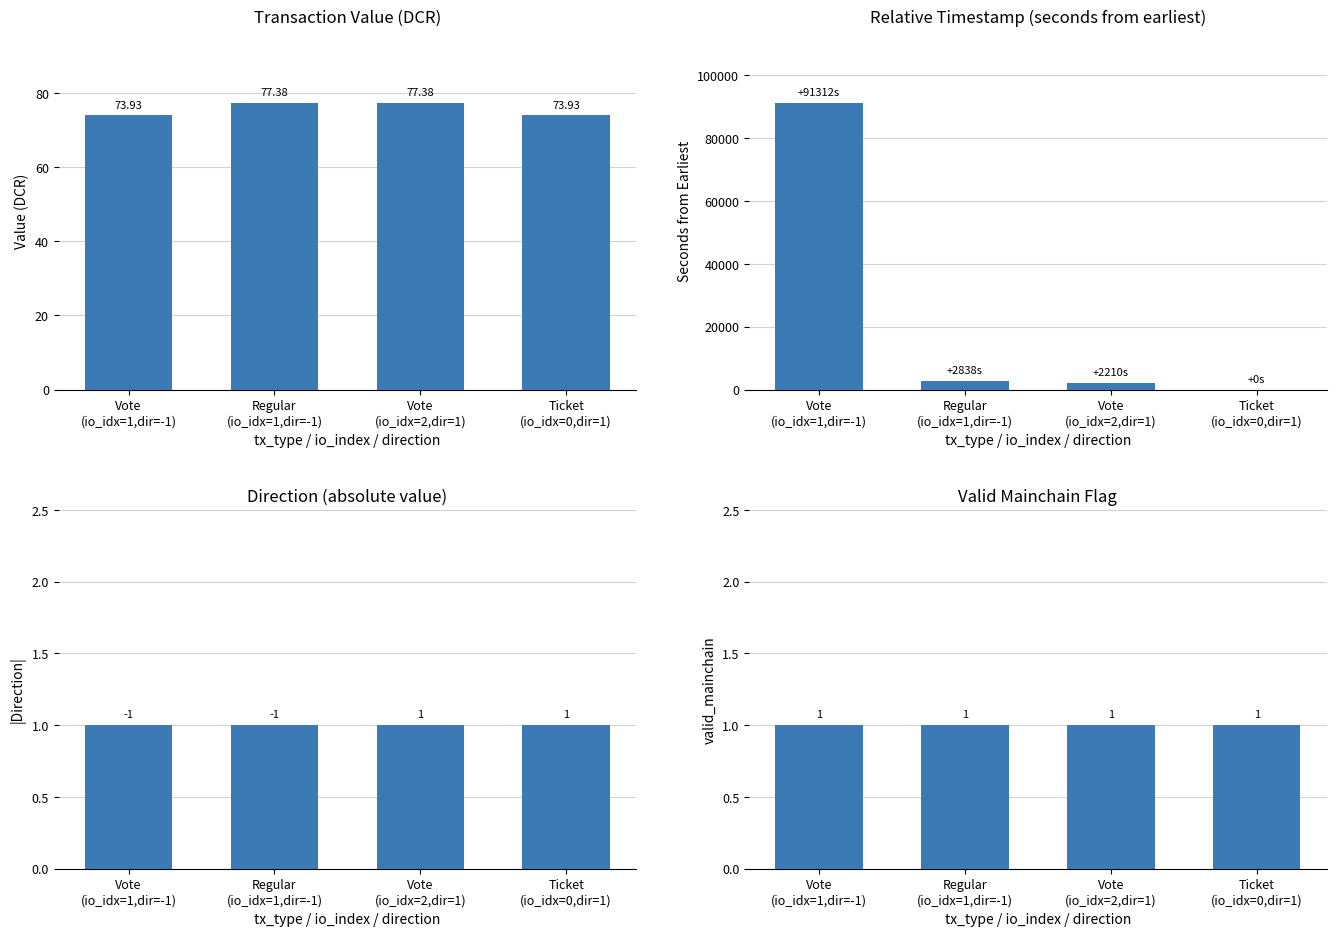

What is the sum of the direction values at Vote
(io_idx=1,dir=-1) and Ticket
(io_idx=0,dir=1)?

2.0